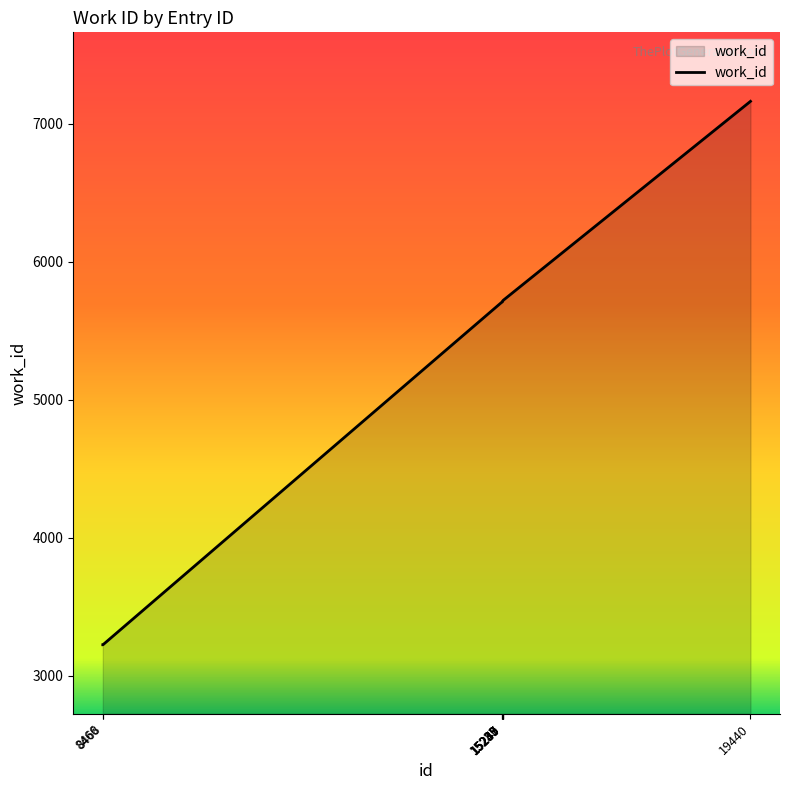

Approximately how many times larger is the value at 19440 compared to 8468?

2.2